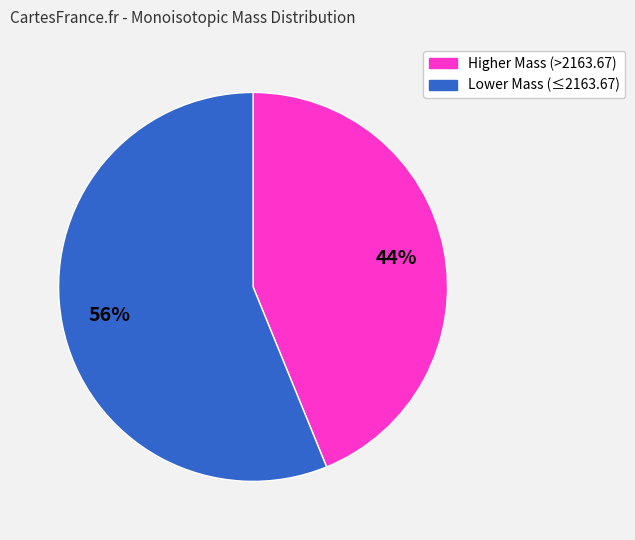

To the nearest percent, what is the average slice percentage?

50%